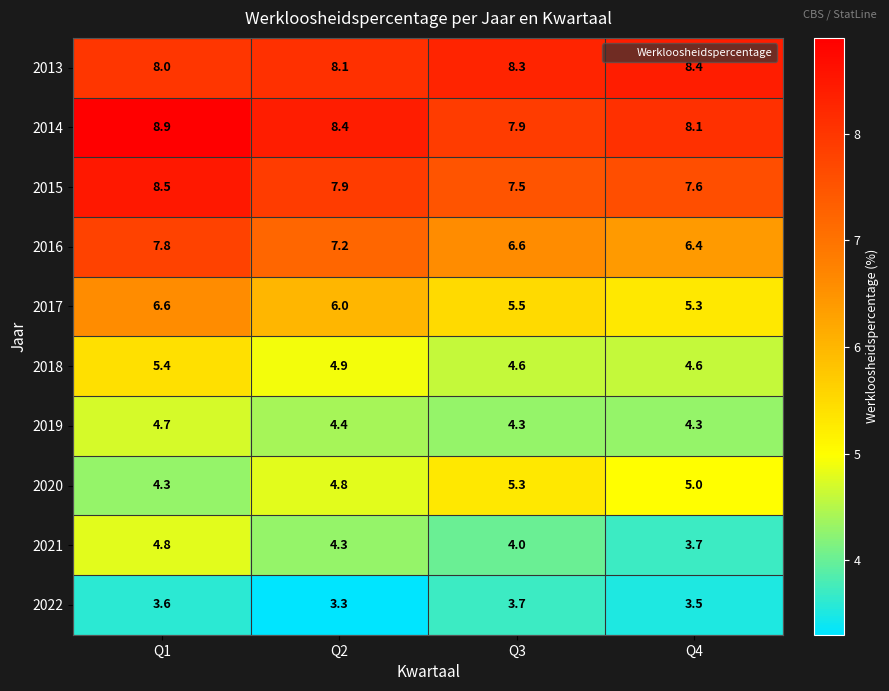

At Q2, list the series in order from smallest to largest.

2022, 2021, 2019, 2020, 2018, 2017, 2016, 2015, 2013, 2014